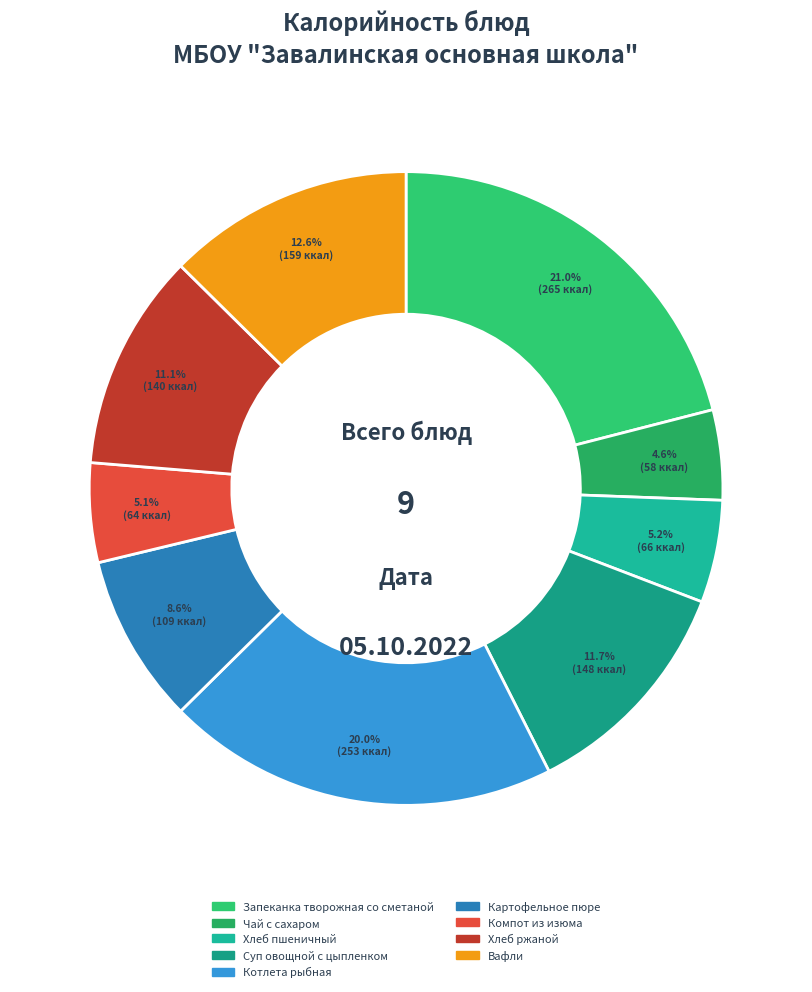

True or false: Хлеб пшеничный accounts for 5% of the total.

True